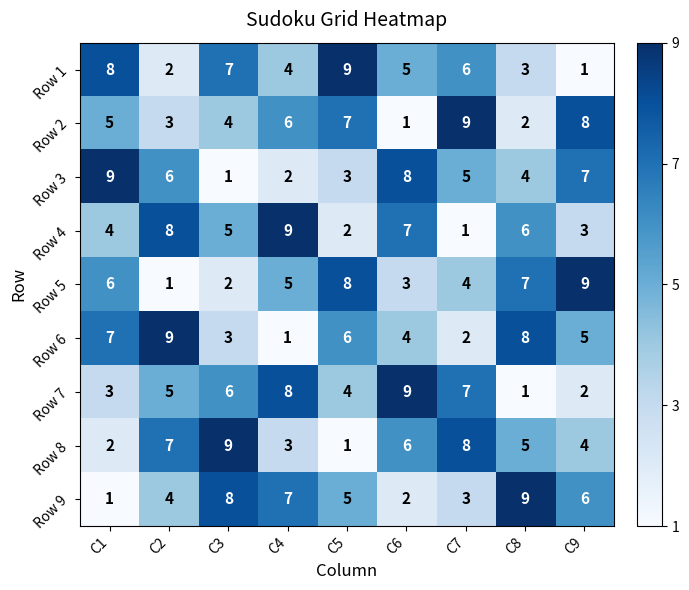

Which category has the lowest value in the Row 8 series?

C5